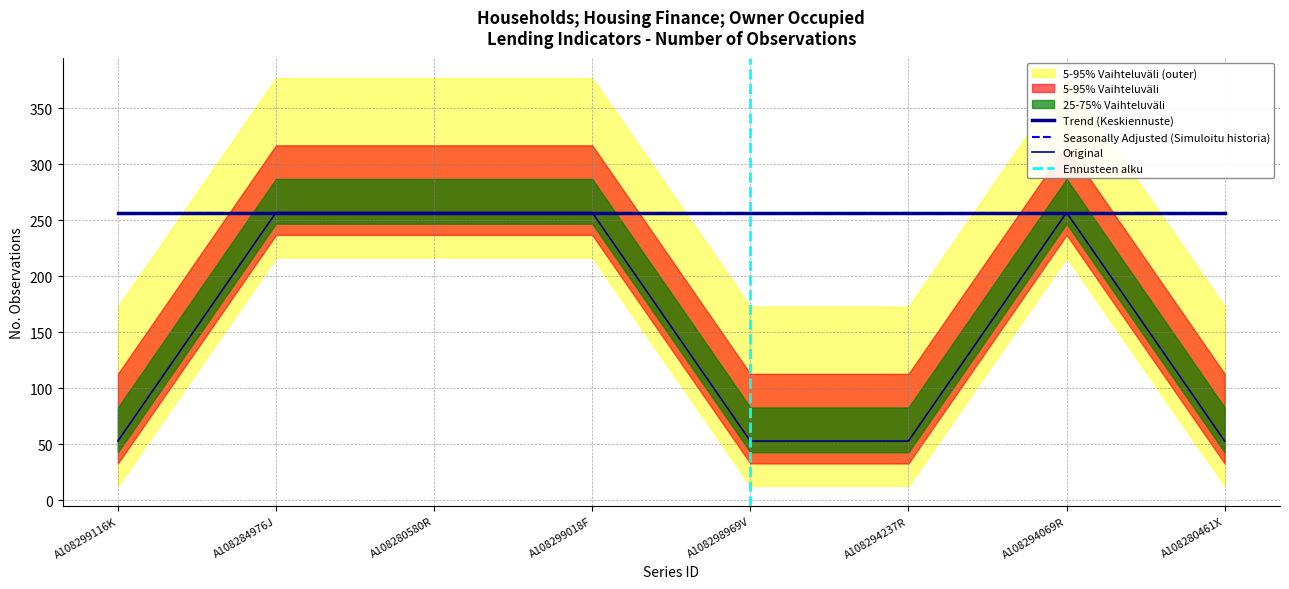

What is the value of the Seasonally Adjusted (Number) point at the 1st from the left?

257